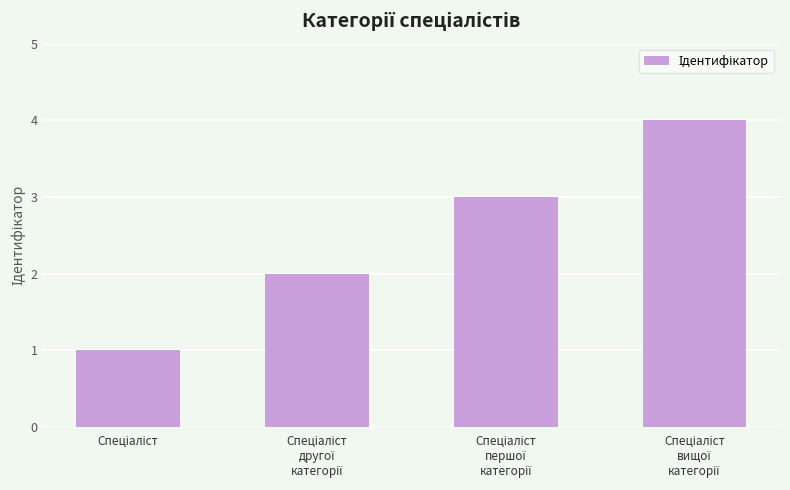

What is the maximum value shown in the chart?

4